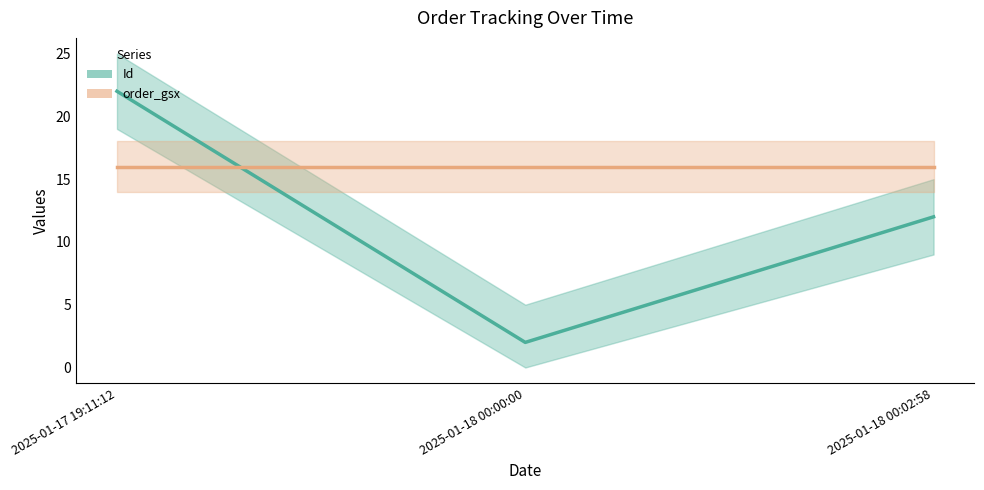

The value of Id at 2025-01-18 00:00:00 is 2.0. True or false?

True